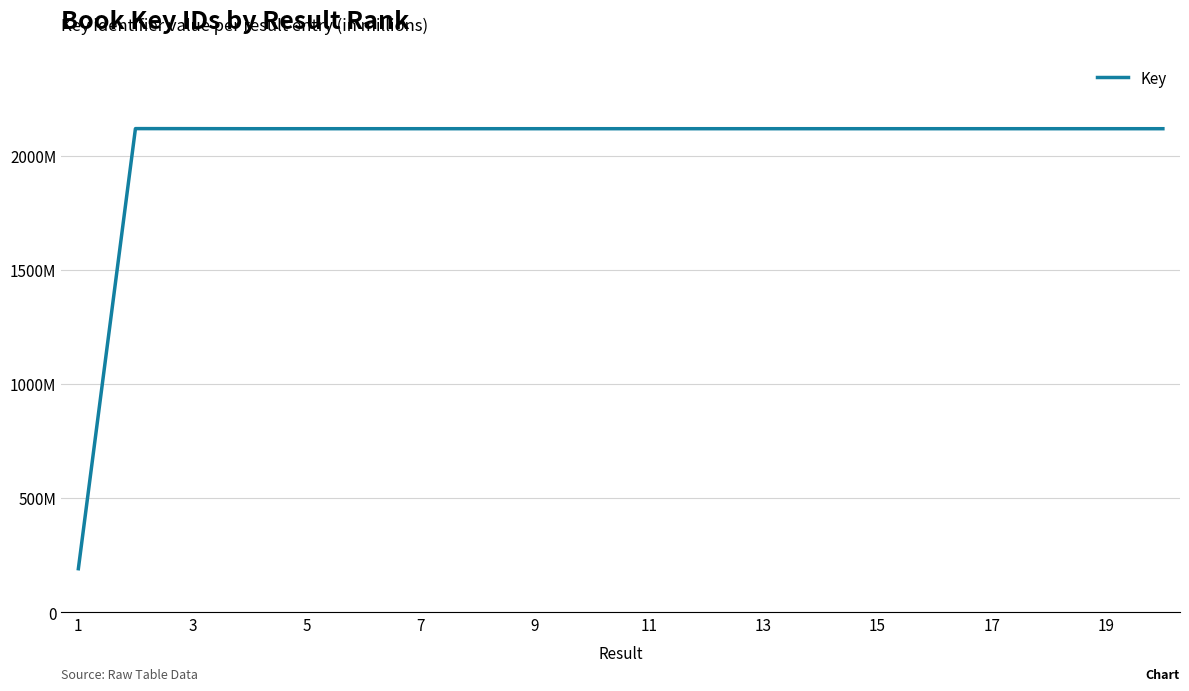

Is this an area chart (filled region under the line)?

No